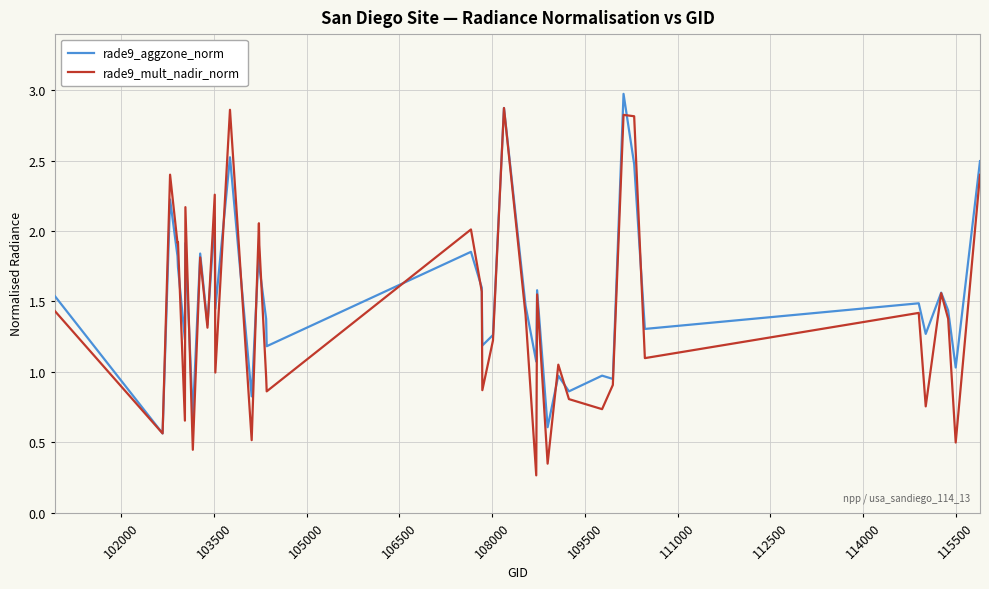

Which series has the largest range (max minus min)?

rade9_mult_nadir_norm